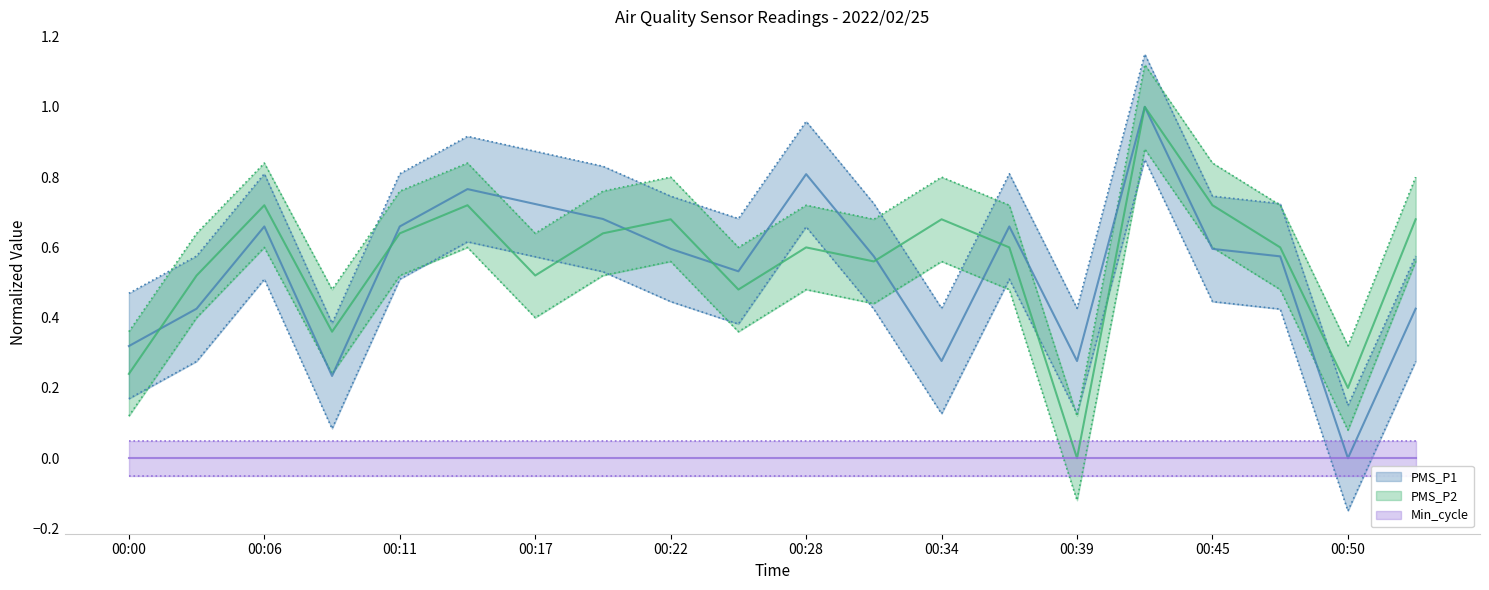

True or false: PMS_P1 has more than 0 points higher than both neighbors.

True